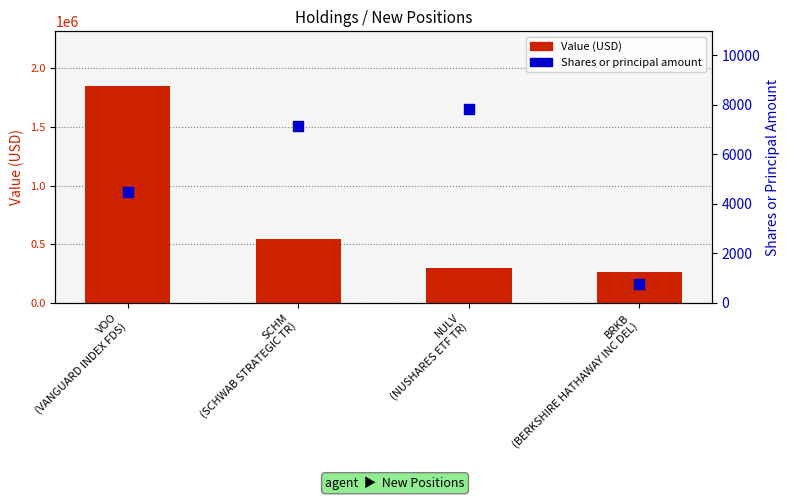

Which series contains the lowest Y value?

Shares or principal amount